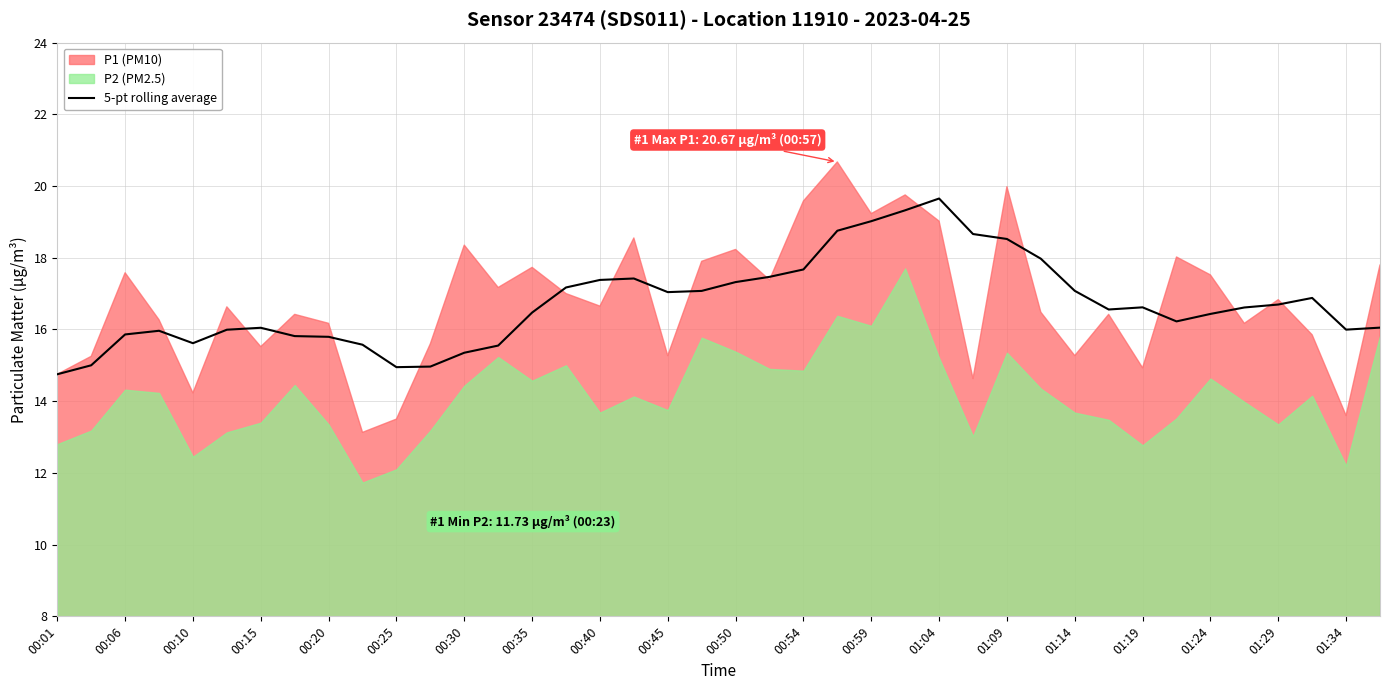

How many lines are shown in the chart?

1